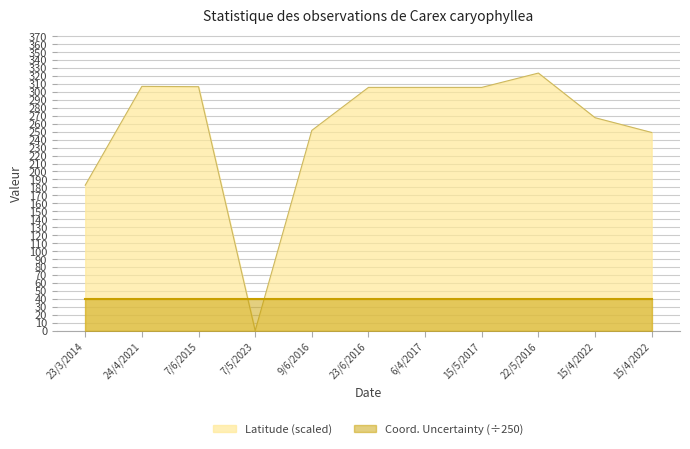

What is the change in value from 24/4/2021 to 15/5/2017?

-1.3